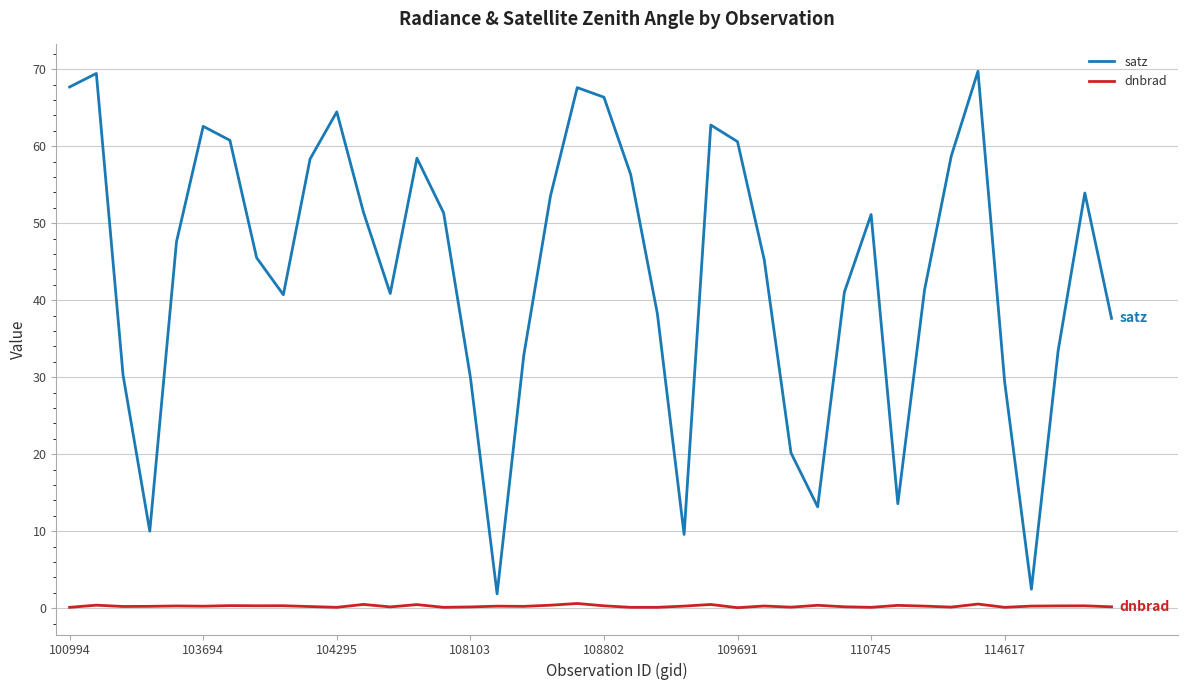

What is the average value of the satz series?

43.8